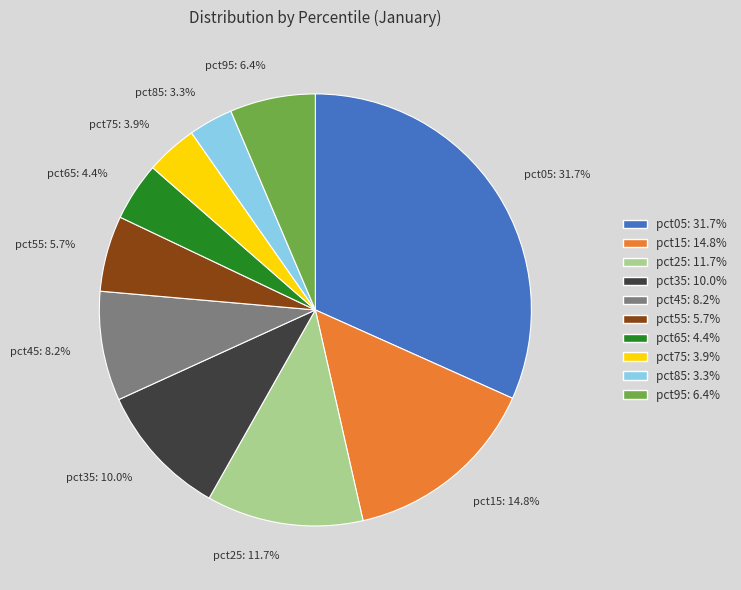

How many segments does this pie chart have?

10